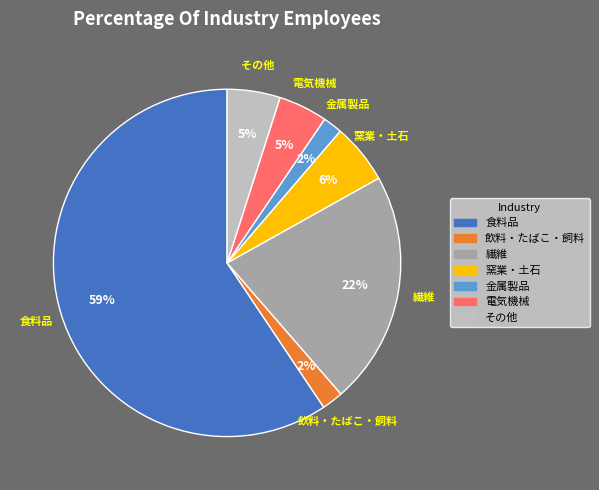

To the nearest percent, what is the average slice percentage?

14%